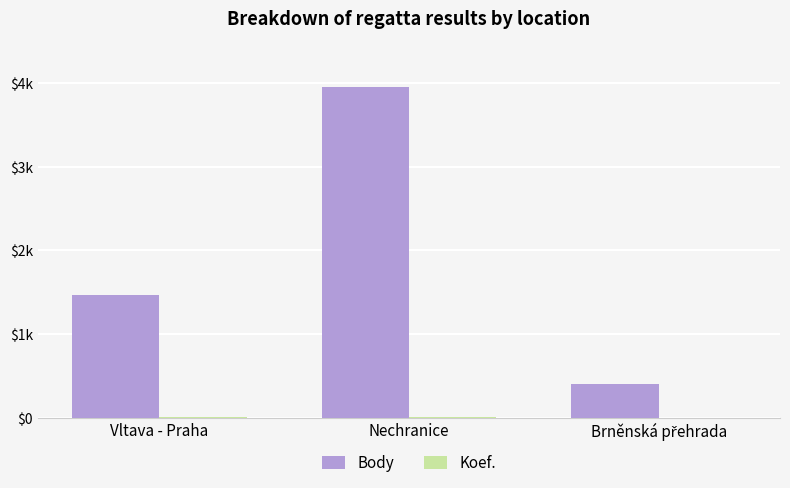

Reading left to right, list all the values displayed in this chart.

Body: 1471	3954	402
Koef.: 7	12	1